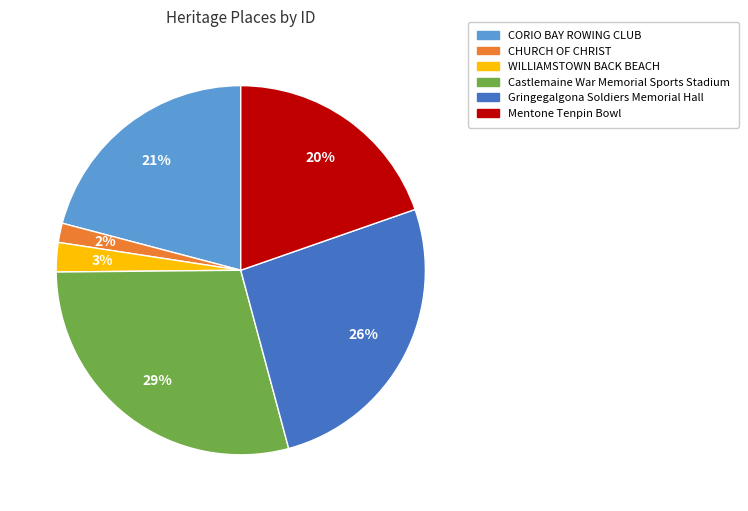

Rank the categories by value from lowest to highest.

CHURCH OF CHRIST, WILLIAMSTOWN BACK BEACH, Mentone Tenpin Bowl, CORIO BAY ROWING CLUB, Gringegalgona Soldiers Memorial Hall, Castlemaine War Memorial Sports Stadium